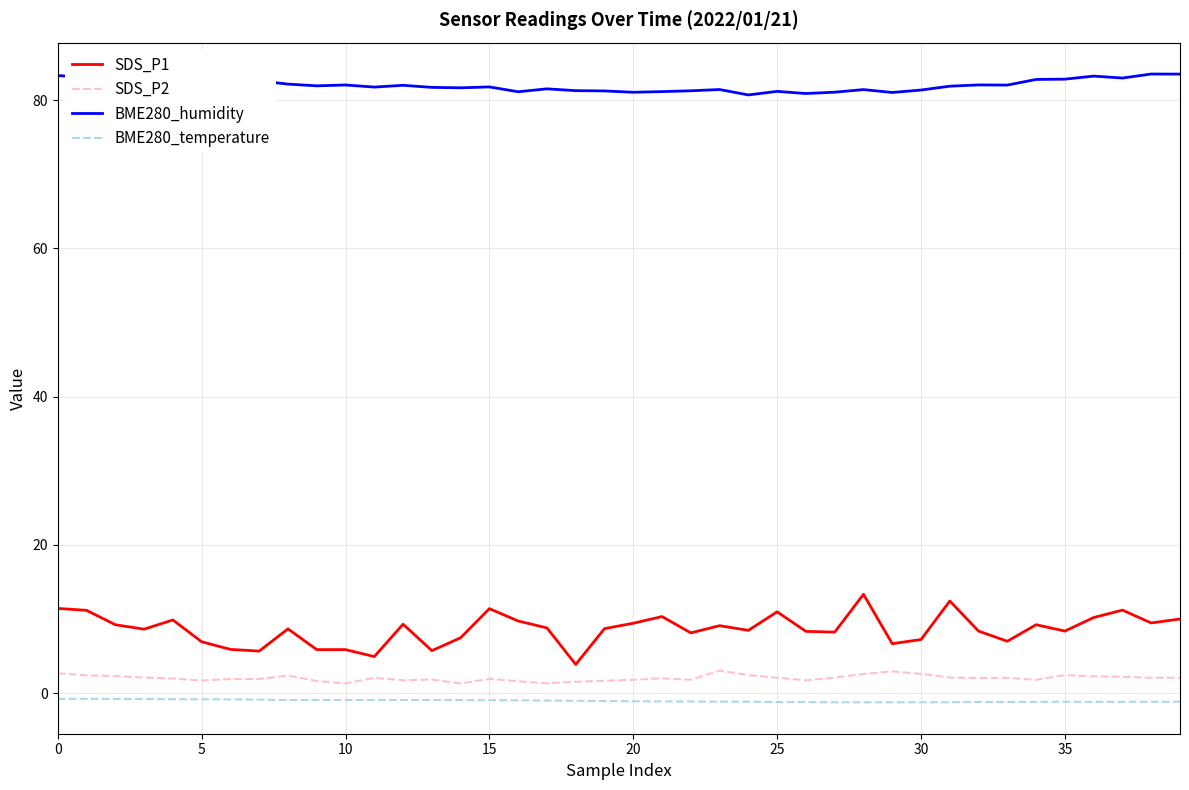

Rank the series by their maximum value, from lowest to highest.

BME280_temperature, SDS_P2, SDS_P1, BME280_humidity